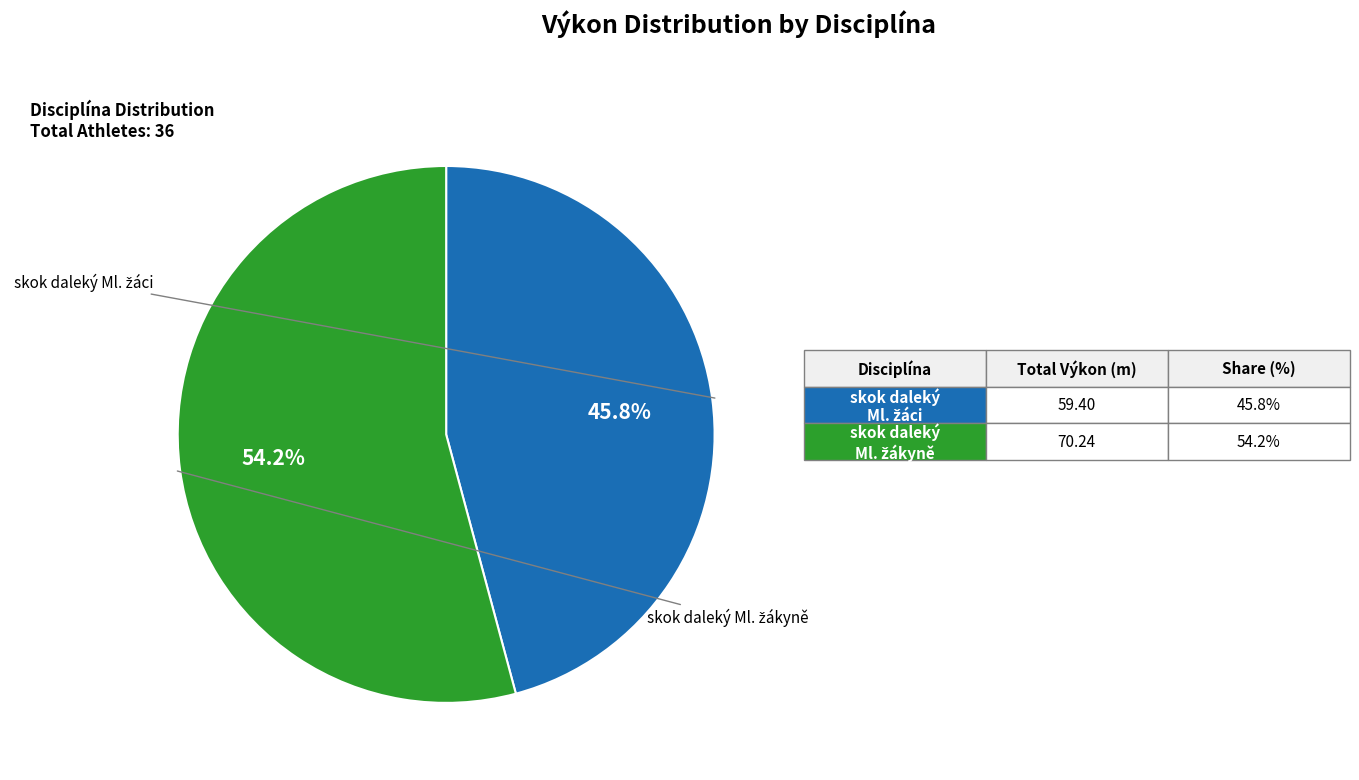

How many slices are in this pie chart?

2